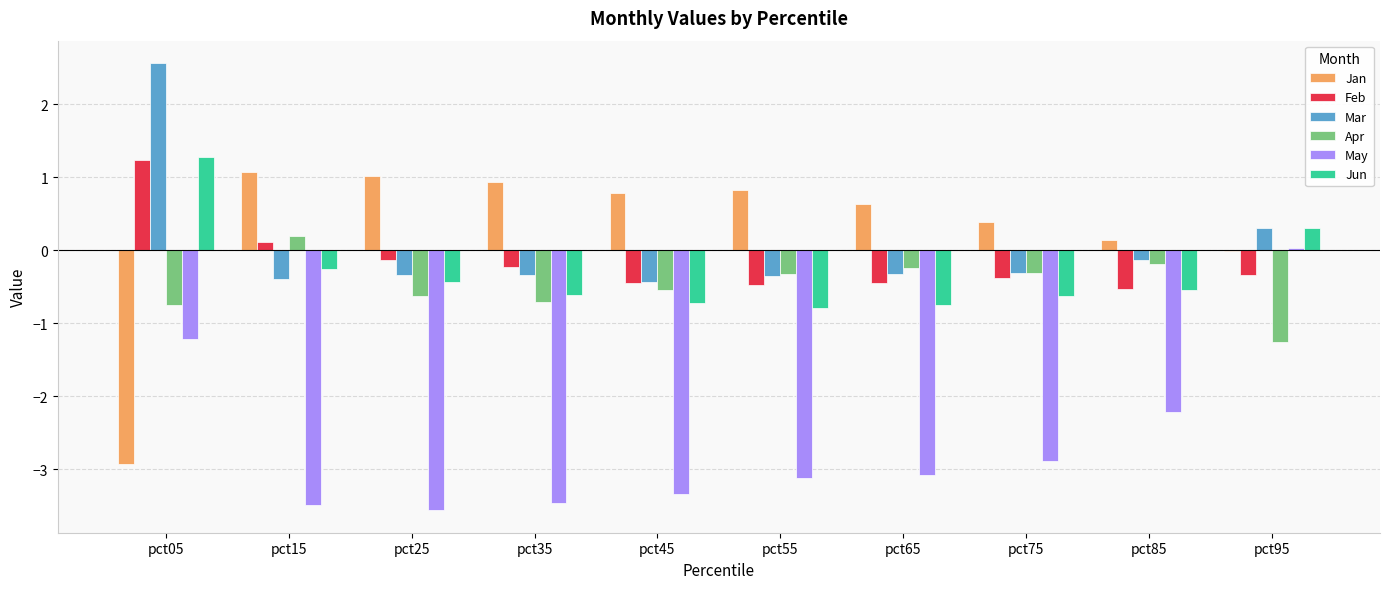

Is it true that May equals -3.1 at pct65?

True